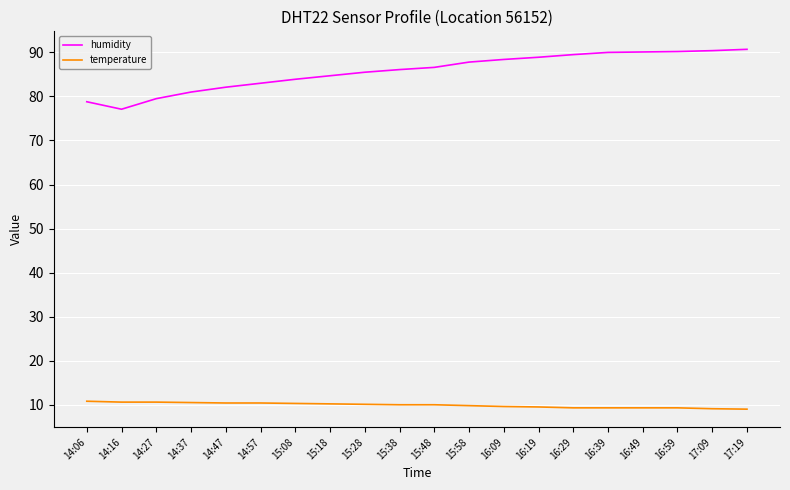

True or false: humidity and temperature cross at least once.

False